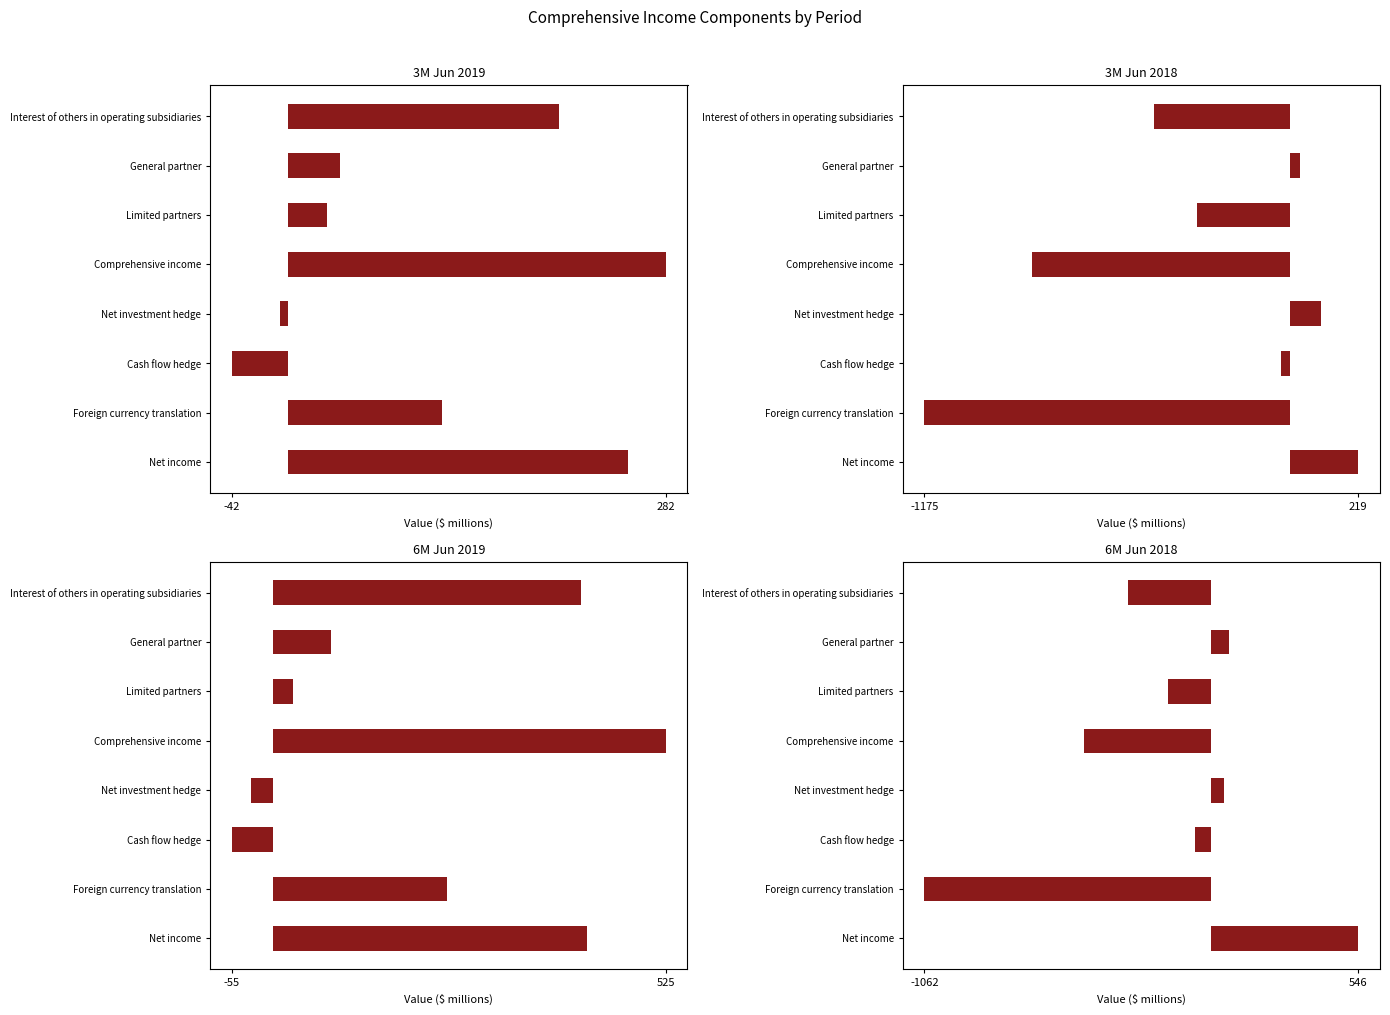

At how many categories does at least one series exceed -644?

8